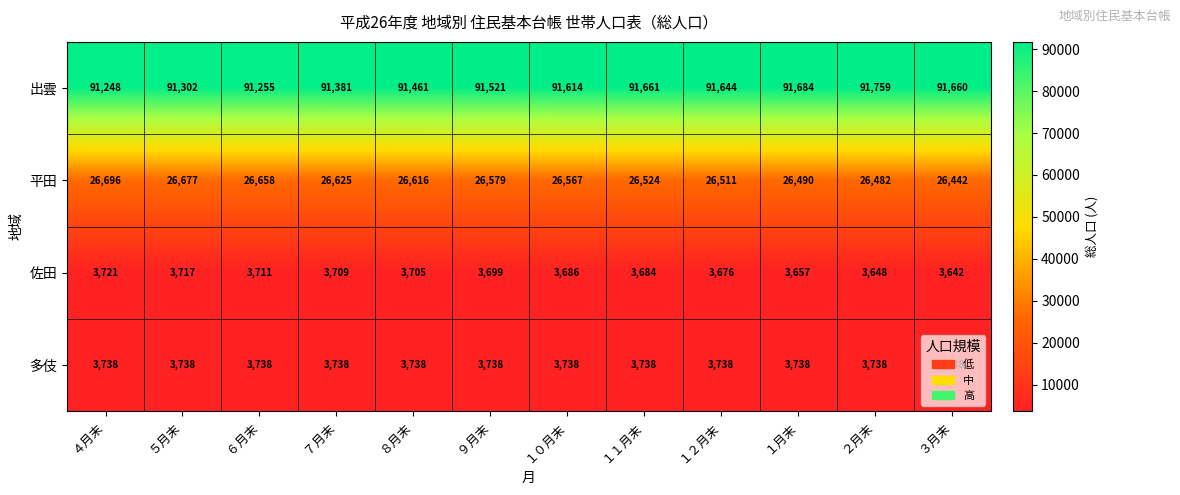

At how many categories does at least one series exceed 16632?

12